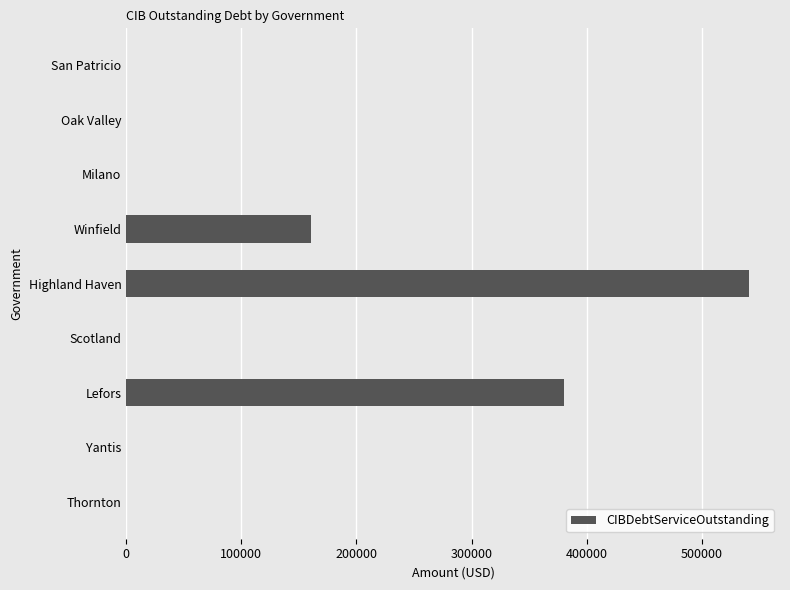

What is the sum of all values?

1081149.8